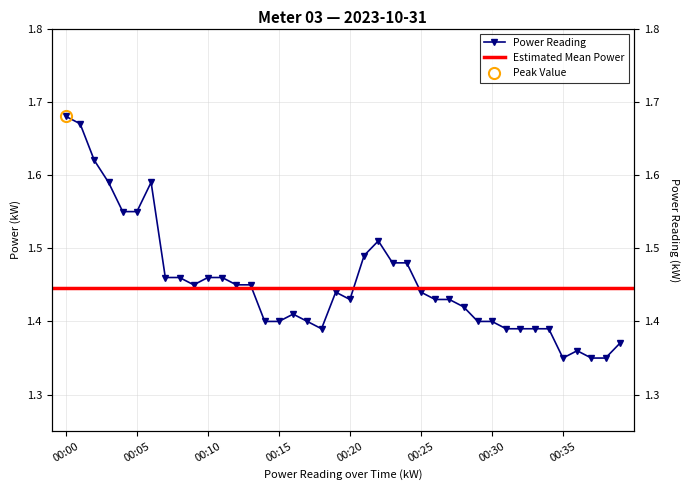

How many series are shown in this chart?

1